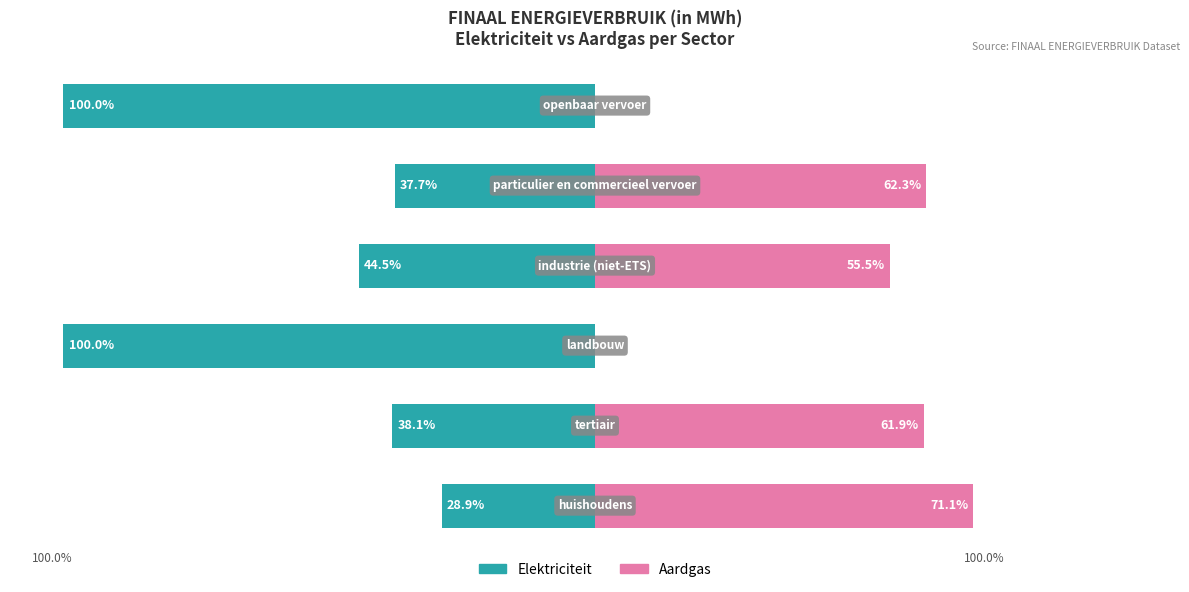

At 0, list the series in order from largest to smallest.

Aardgas, Elektriciteit